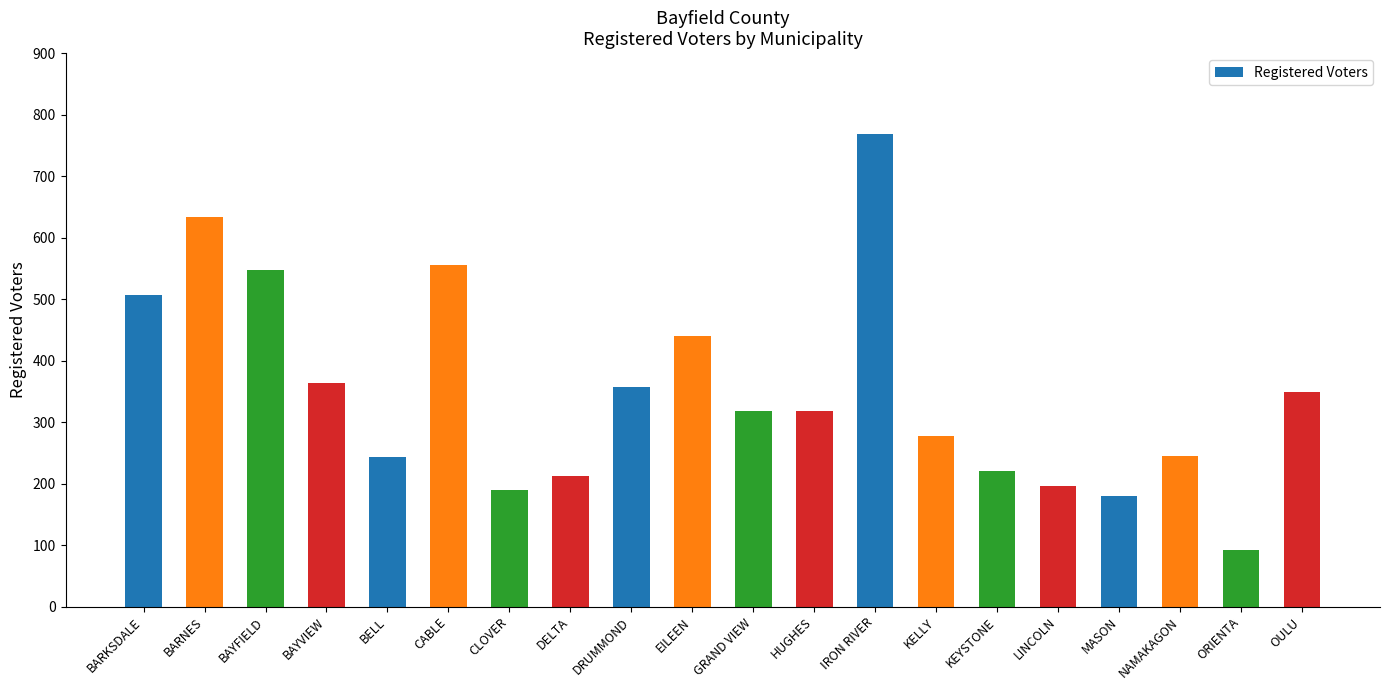

What is the sum of all values?

7015